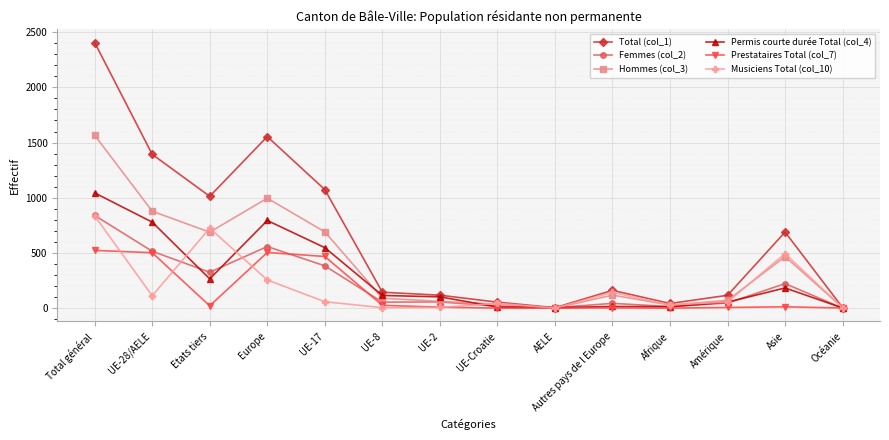

True or false: Femmes (col_2) has a value of 840 at Total général.

True